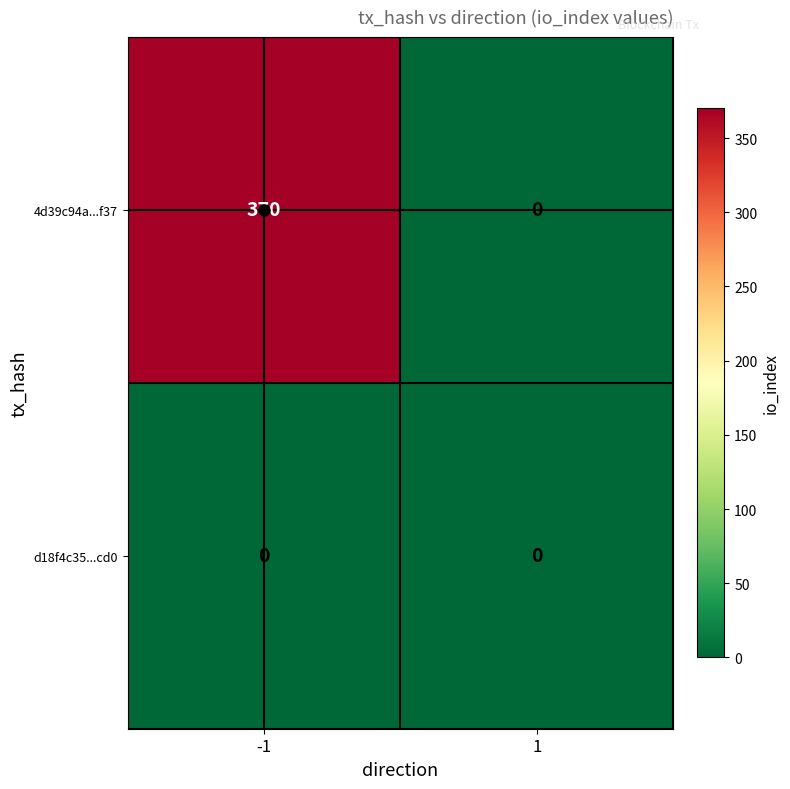

What is the maximum value shown in the chart?

370